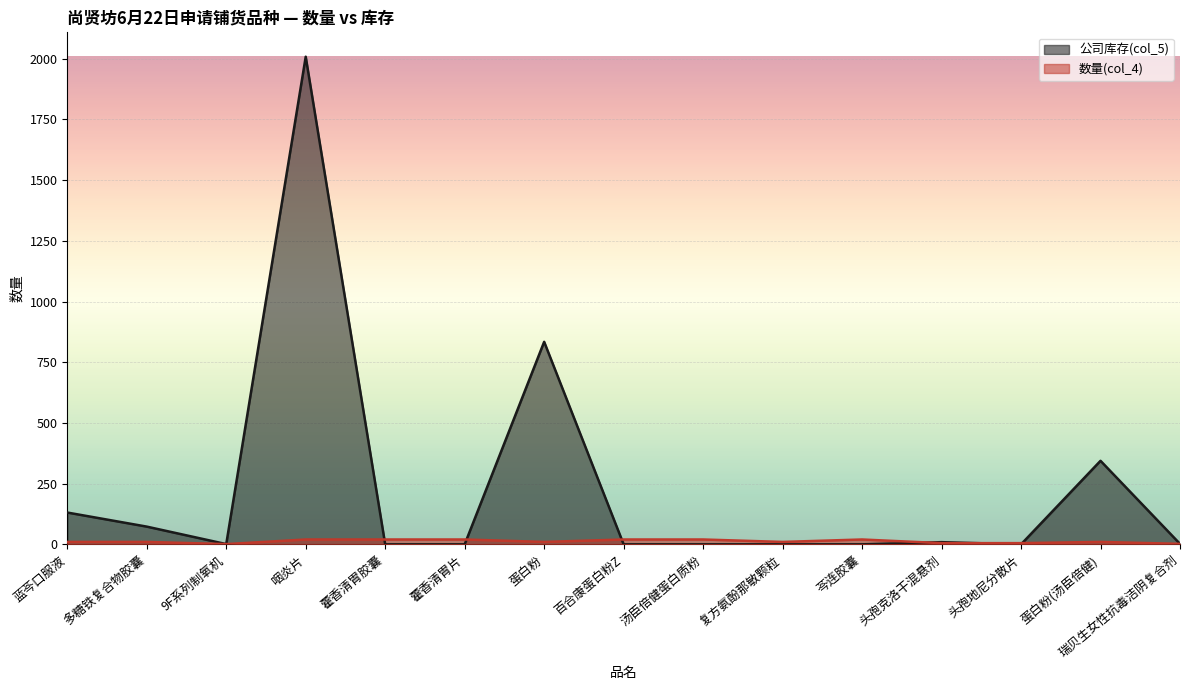

What is the difference between the second highest and minimum values in the 数量(col_4) series?

19